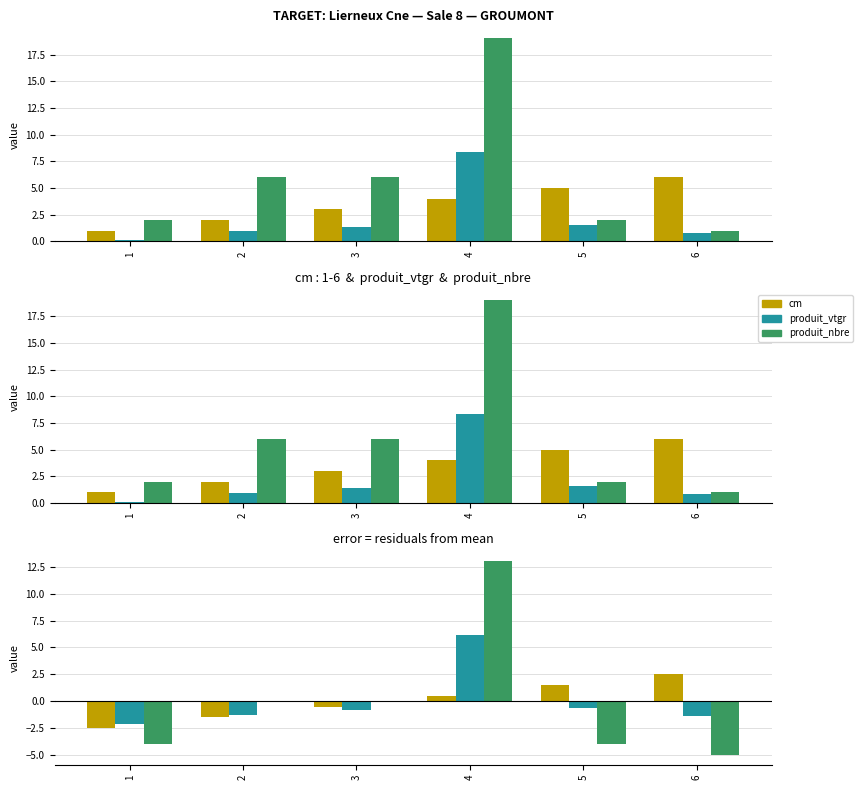

What is the difference between the second highest and minimum values in the produit_nbre (residual) series?

5.0